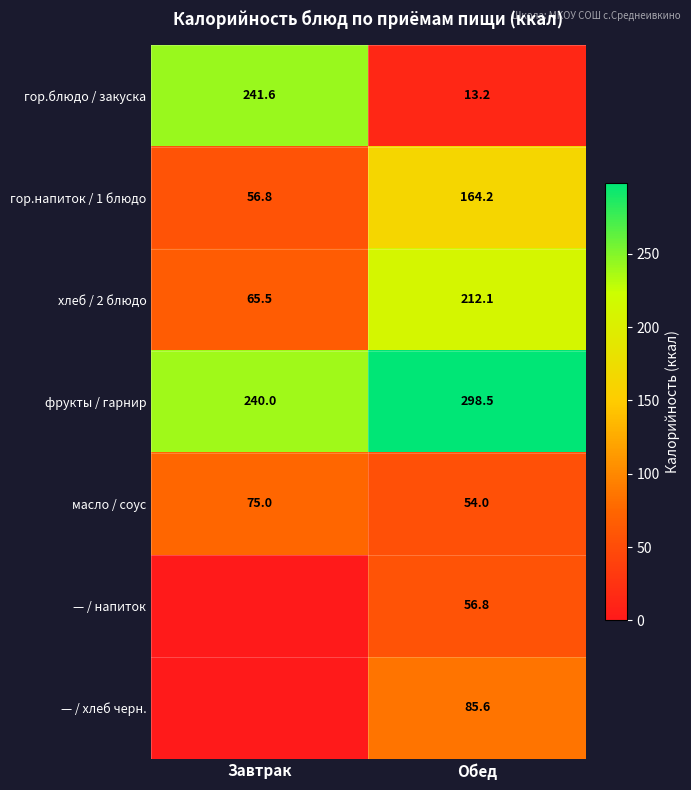

How many values in the гор.напиток / 1 блюдо series are below 164?

1